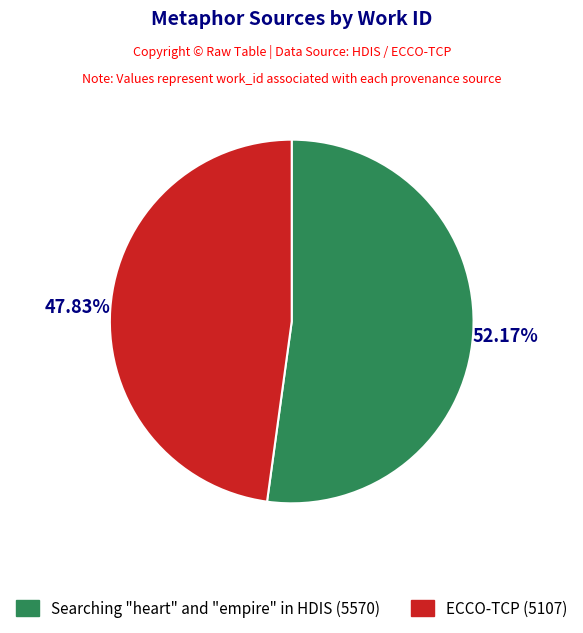

To the nearest percent, what is the combined percentage of Searching "heart" and "empire" in HDIS and ECCO-TCP?

100%